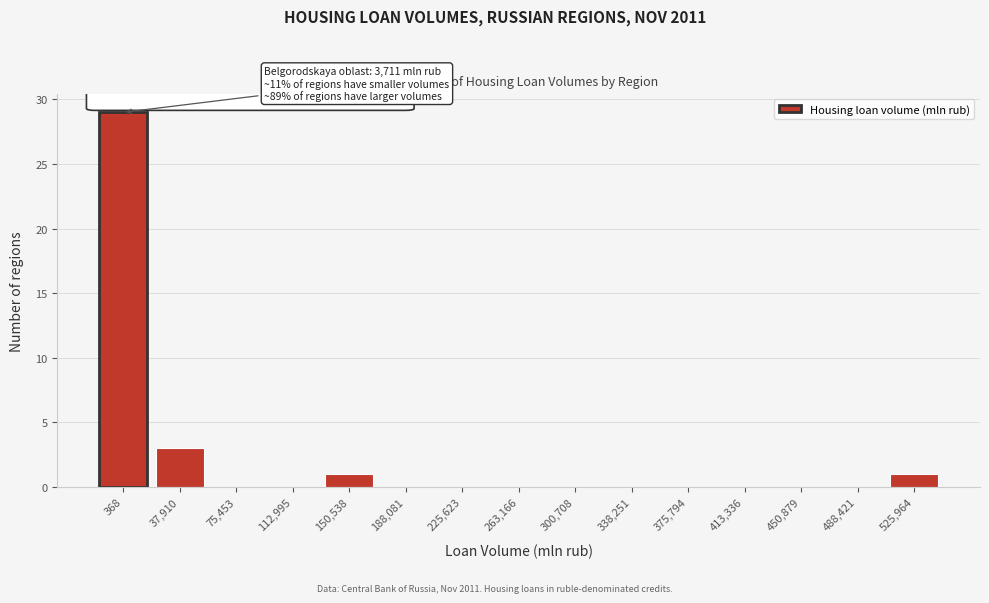

Reading left to right, extract all data points from this chart.

368=29	37,910=3	75,453=0	112,995=0	150,538=1	188,081=0	225,623=0	263,166=0	300,708=0	338,251=0	375,794=0	413,336=0	450,879=0	488,421=0	525,964=1